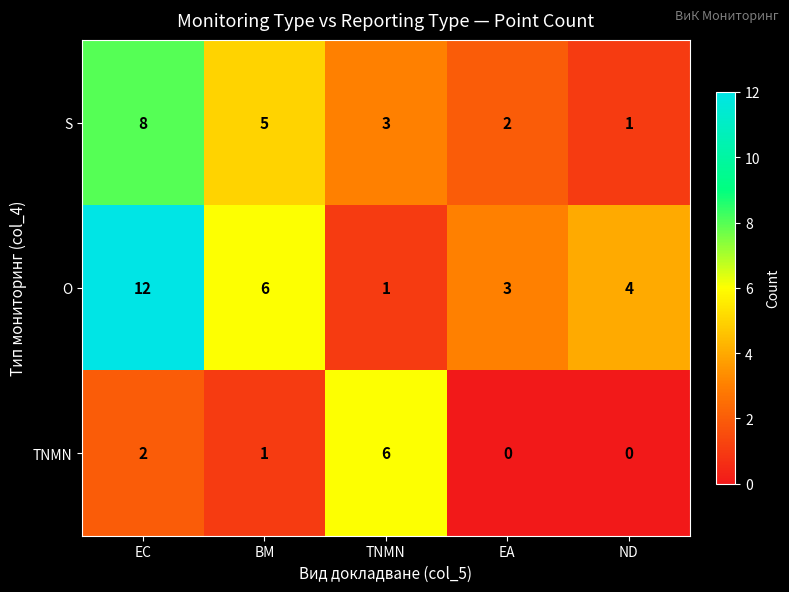

At which category is the sum across all series the highest?

EC